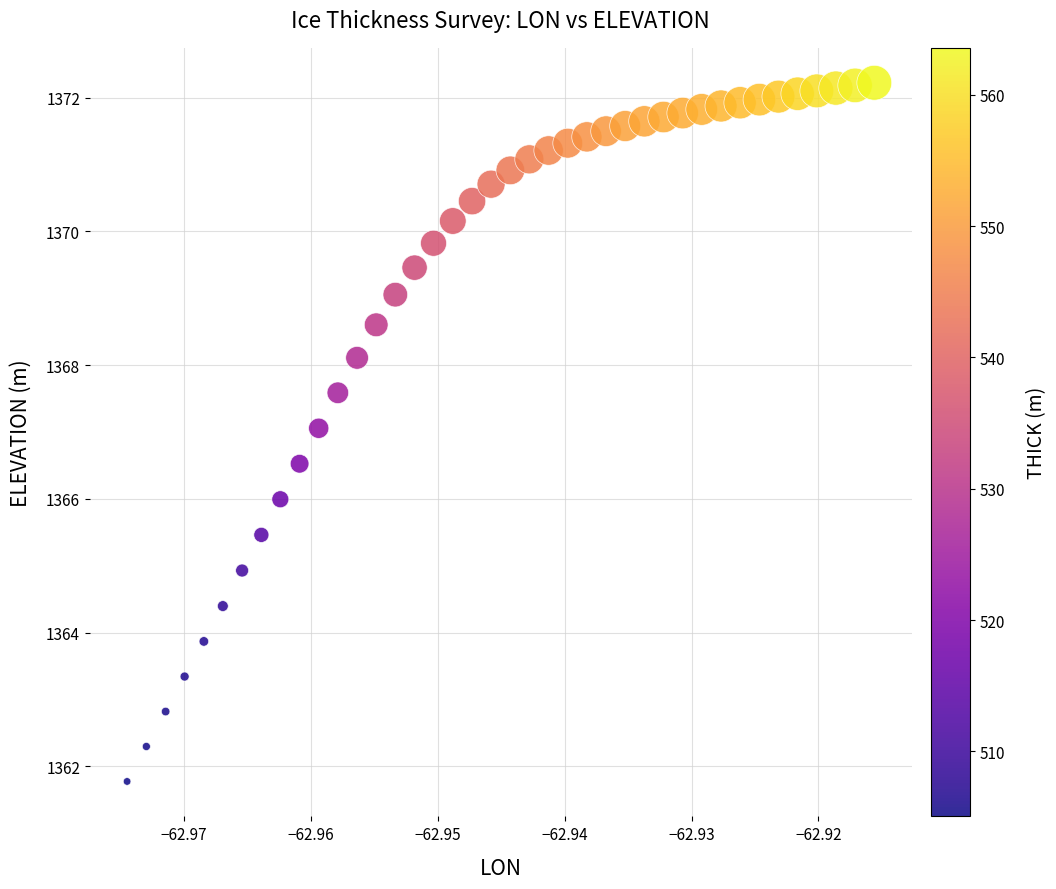

What is the range of Y values (max minus min)?

10.5